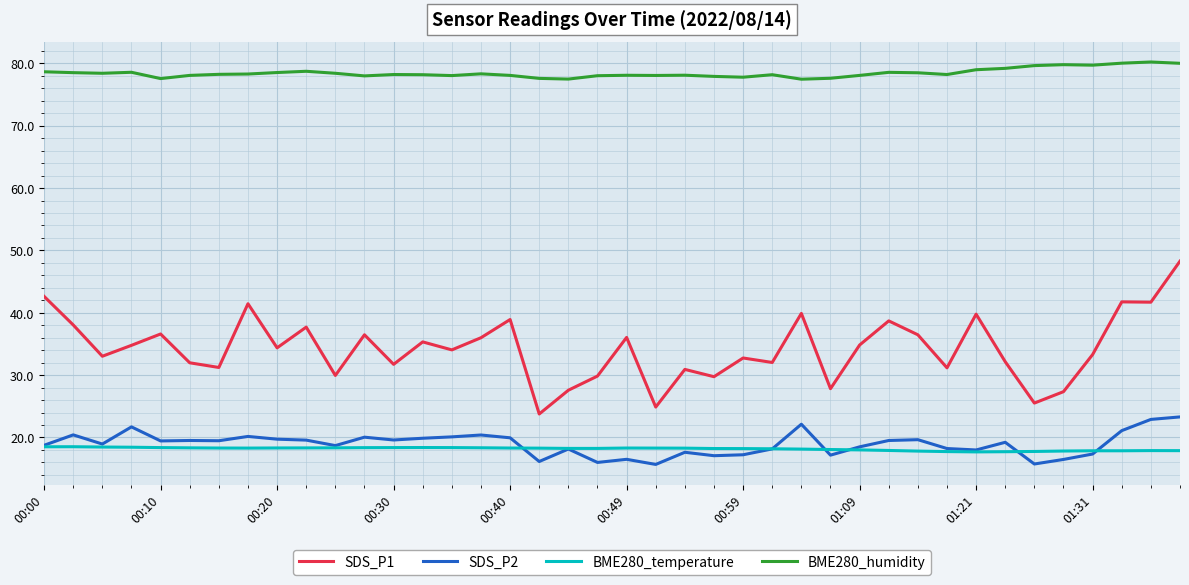

What is the maximum value shown in the chart?

80.2